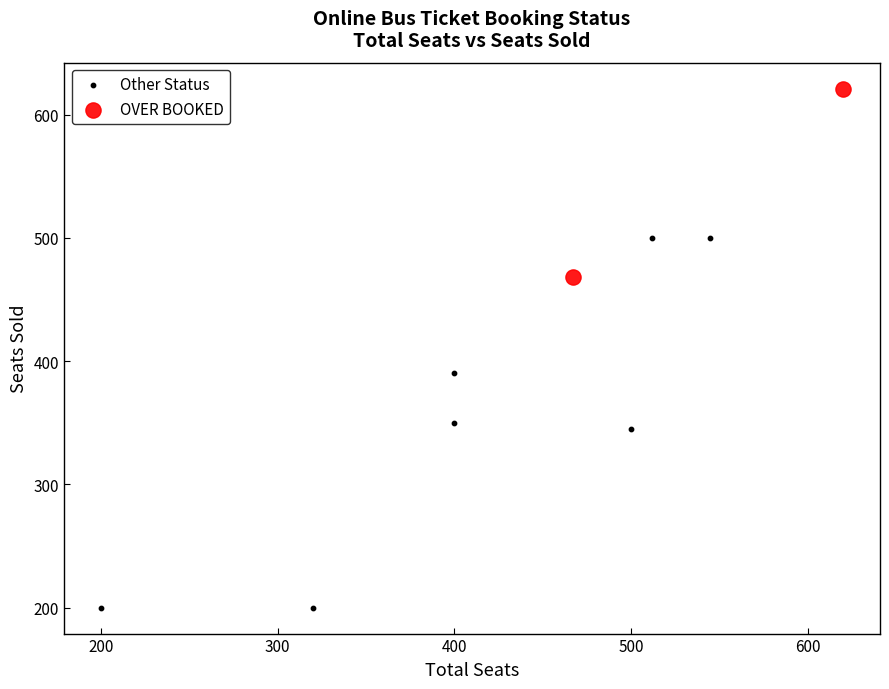

What are all the series names shown in the legend?

Other Status, OVER BOOKED